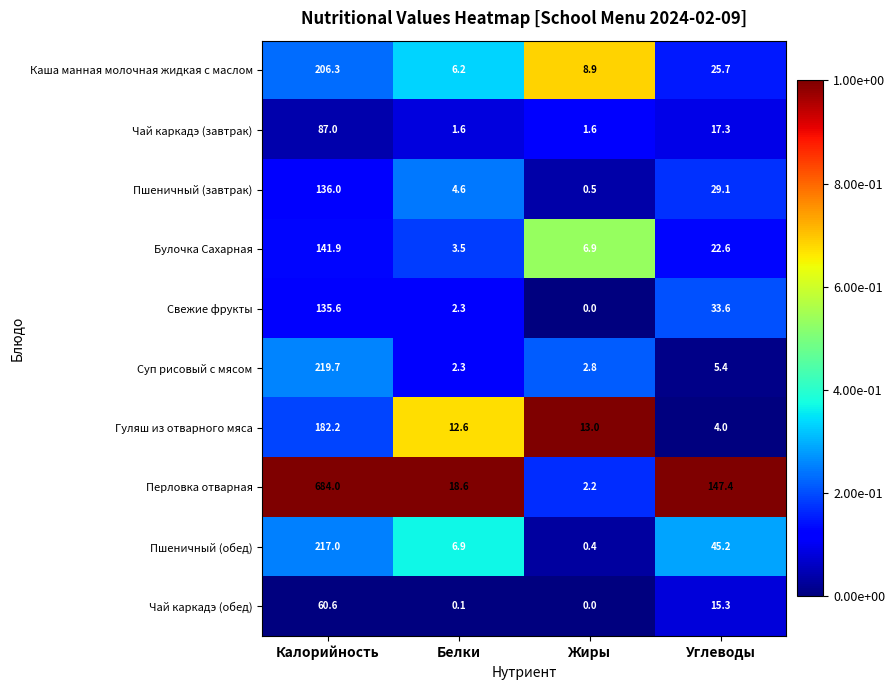

What is the total value across all series at Жиры?

36.3